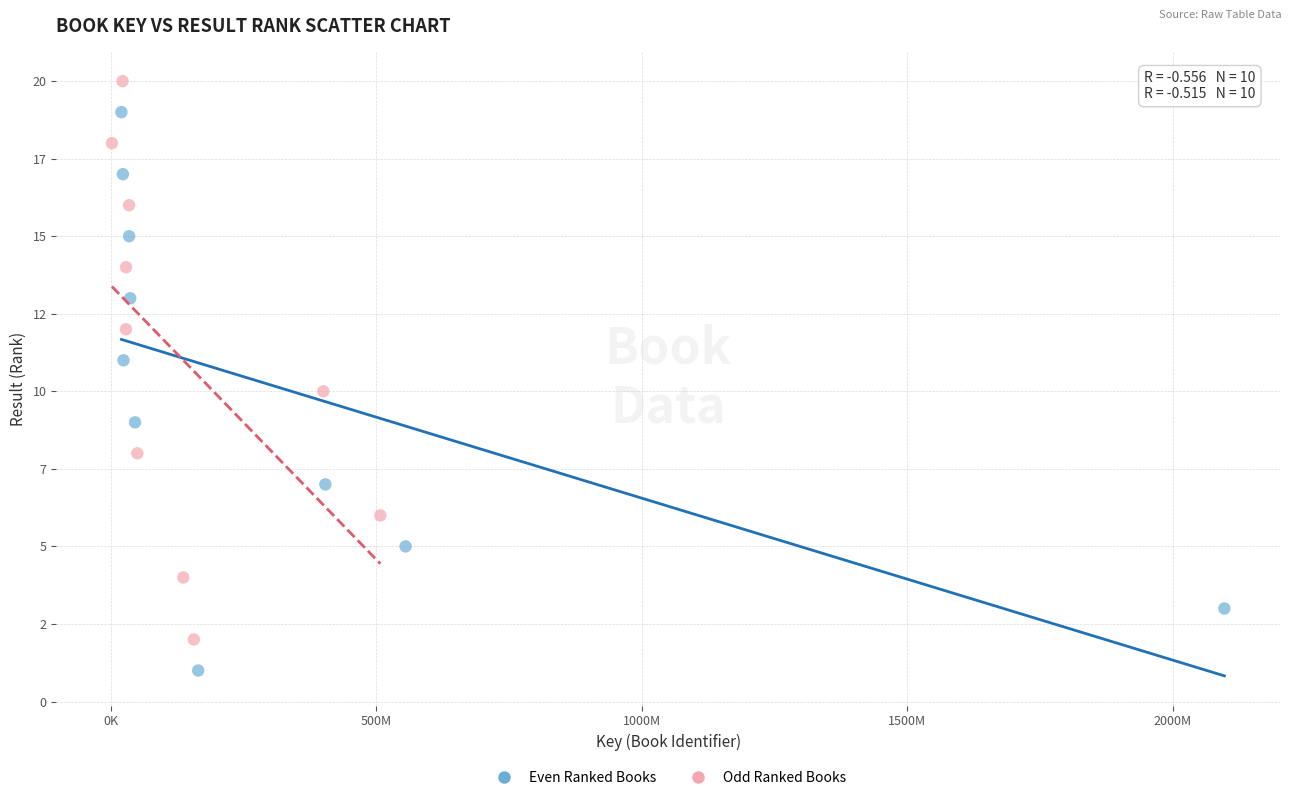

What are all the series names shown in the legend?

Even Ranked Books, Odd Ranked Books